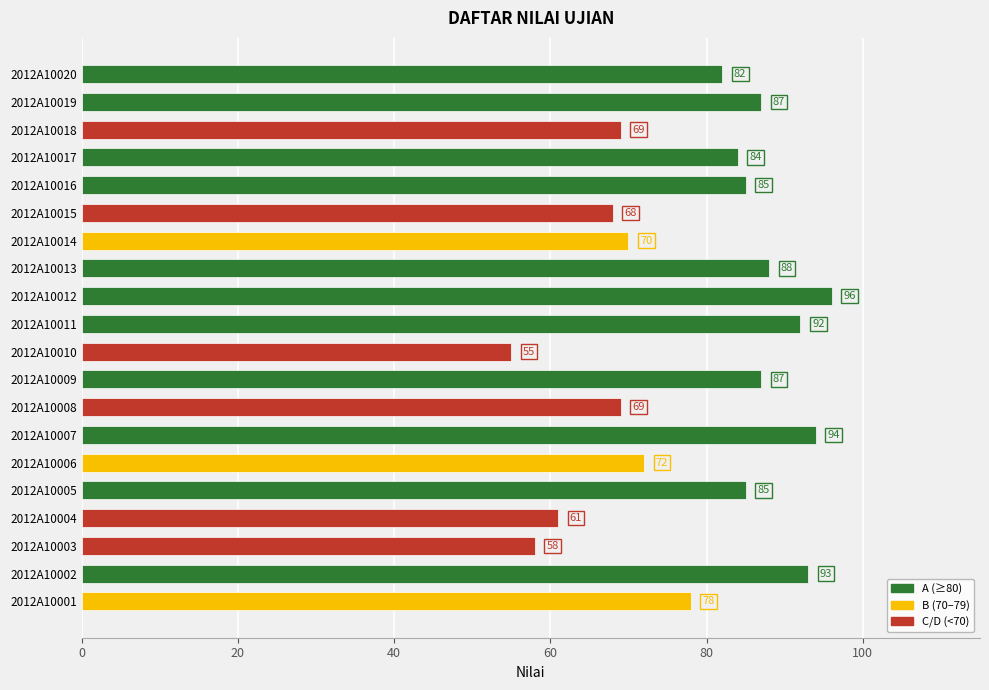

Is it true that the value at 2012A10011 is 92?

True